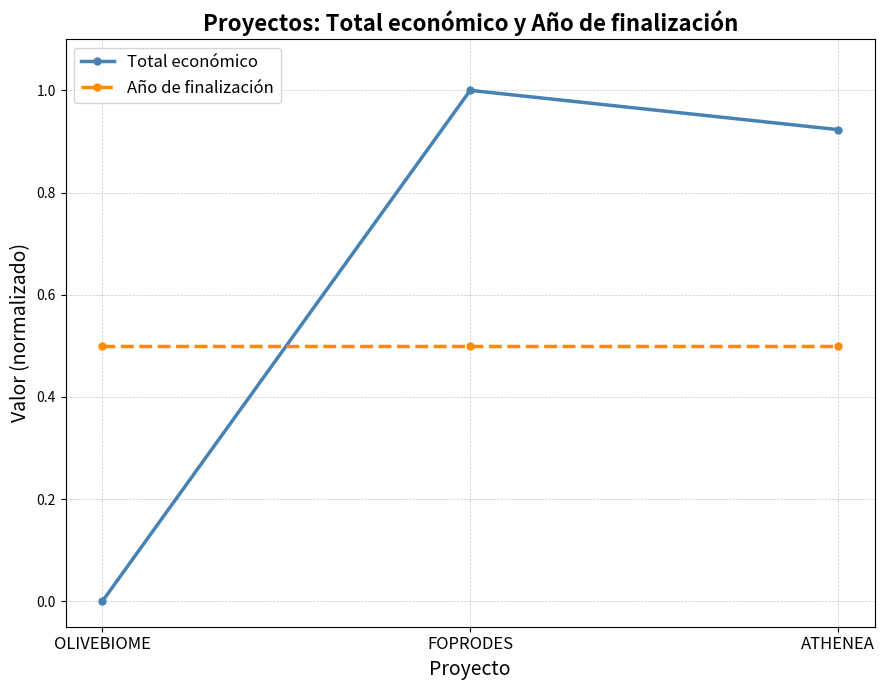

At which label is Total económico closest to 0?

OLIVEBIOME